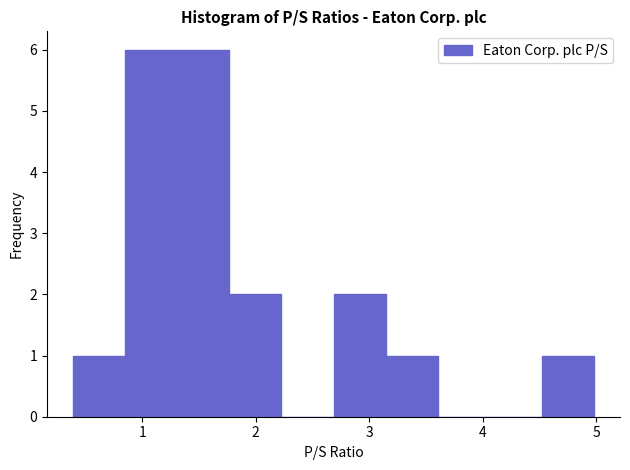

Reading left to right, list every bar in this chart as the range it spans on the x-axis followed by its height. Neither the bar edges nor the heights are printed on the chart, so give them approximately, as read against the axes.

0.4 to 0.8: 1
0.8 to 1.3: 6
1.3 to 1.8: 6
1.8 to 2.2: 2
2.2 to 2.7: 0
2.7 to 3.1: 2
3.1 to 3.6: 1
3.6 to 4.1: 0
4.1 to 4.5: 0
4.5 to 5.0: 1